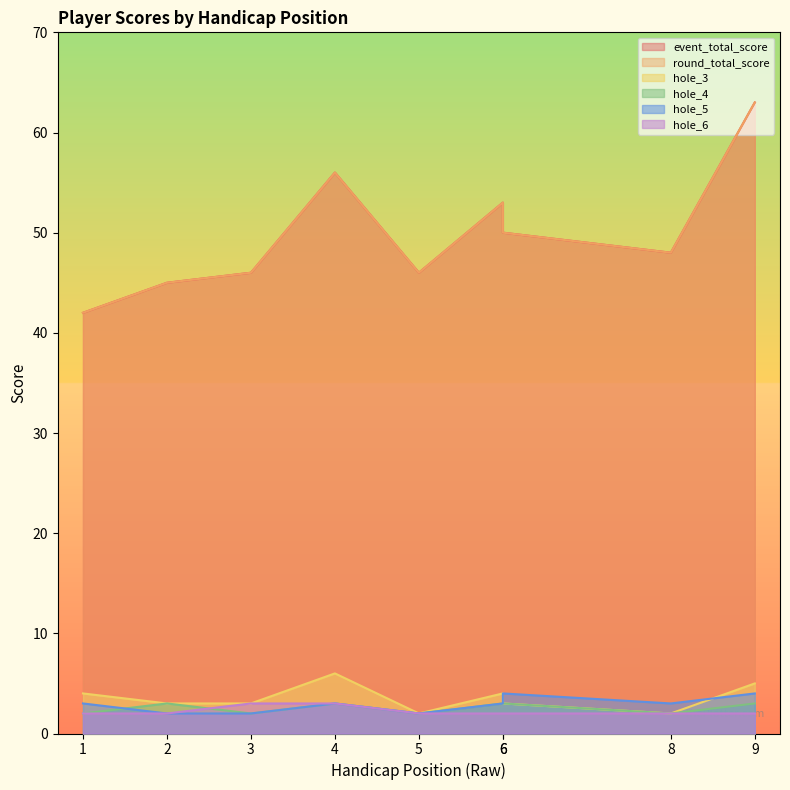

True or false: round_total_score has more than 0 interior local peaks.

True